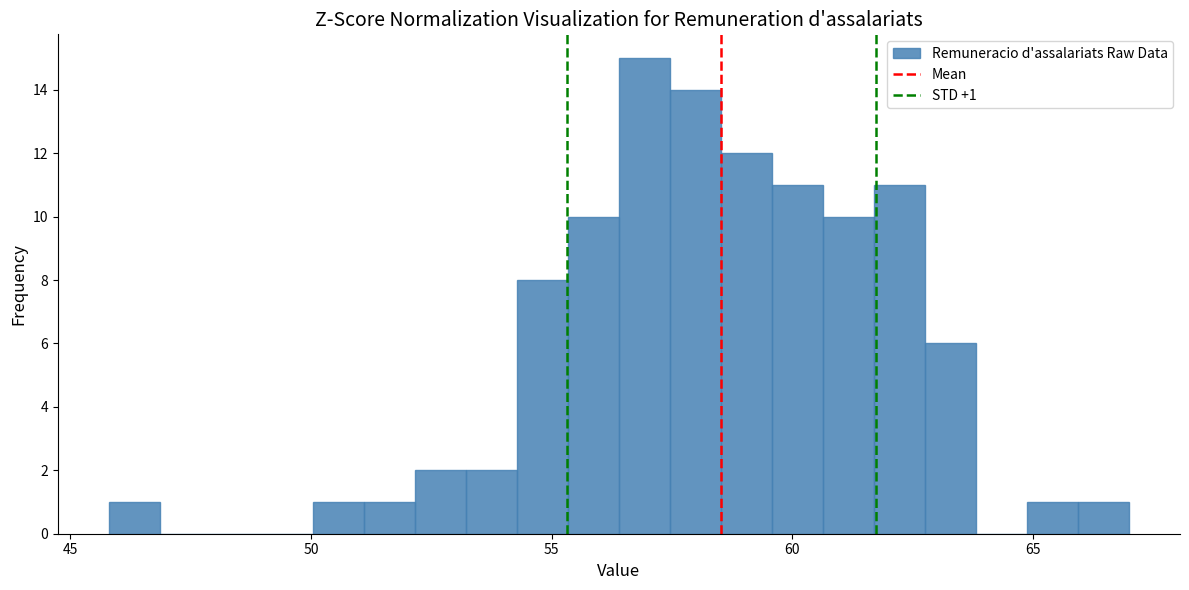

Around what value on the x-axis is the tallest bar? Give the approximate position of its centre, as read against the axis.

57.0